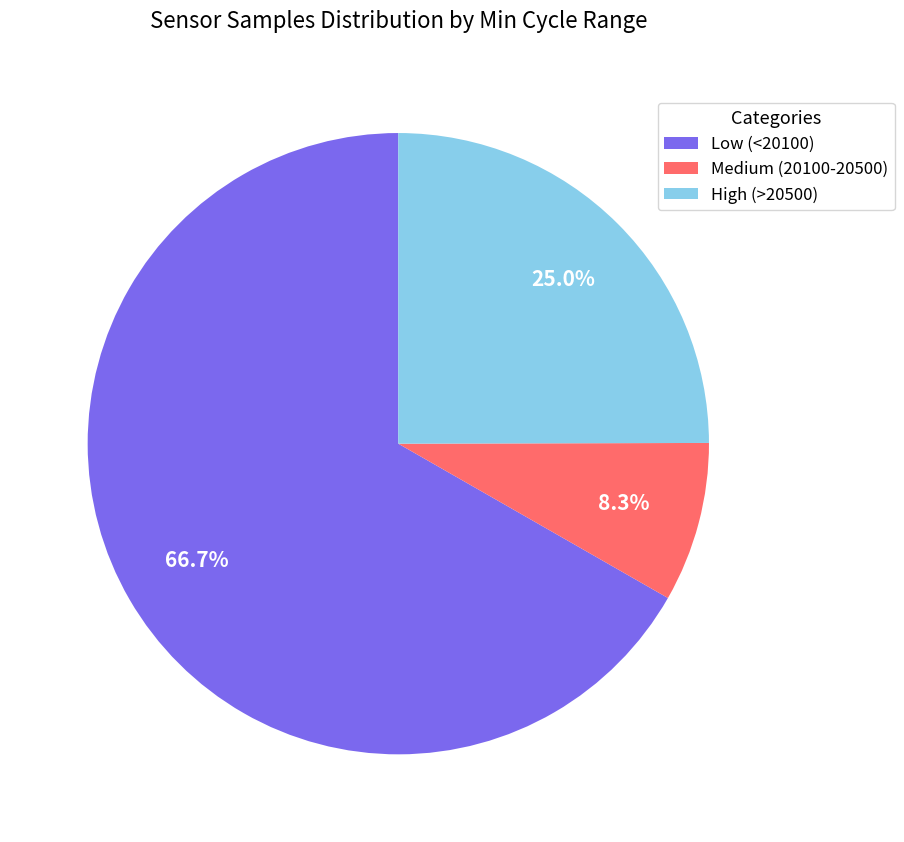

Which category accounts for the majority?

Low (<20100)